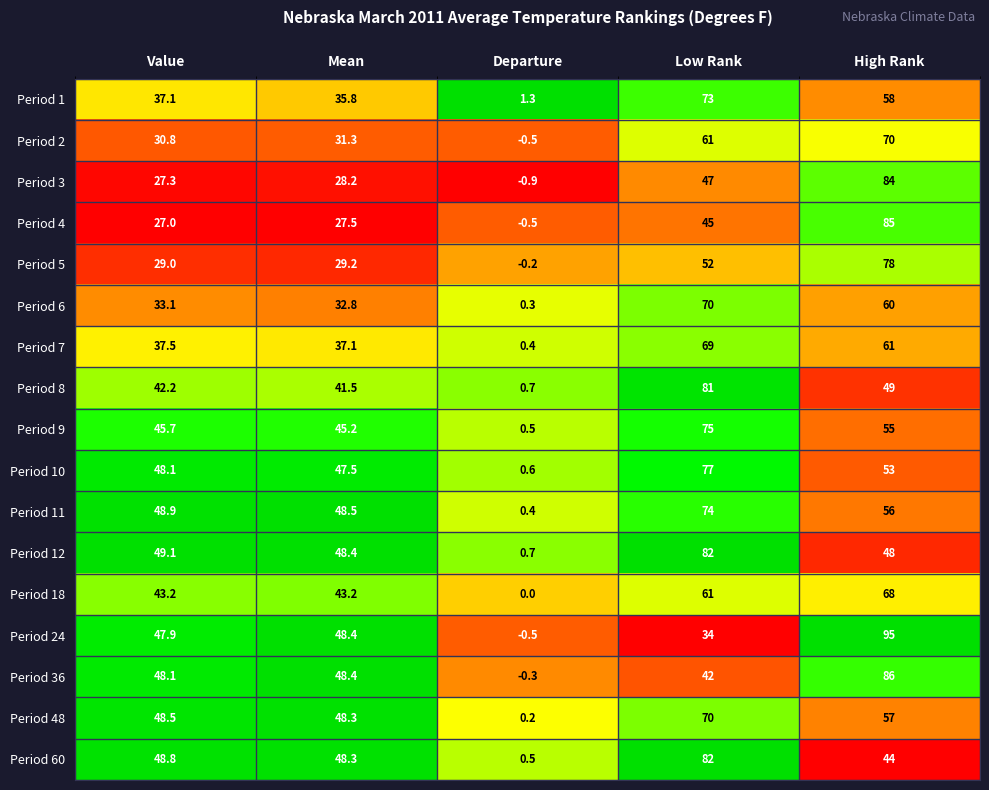

What is the total value across all series at Low Rank?

1095.0